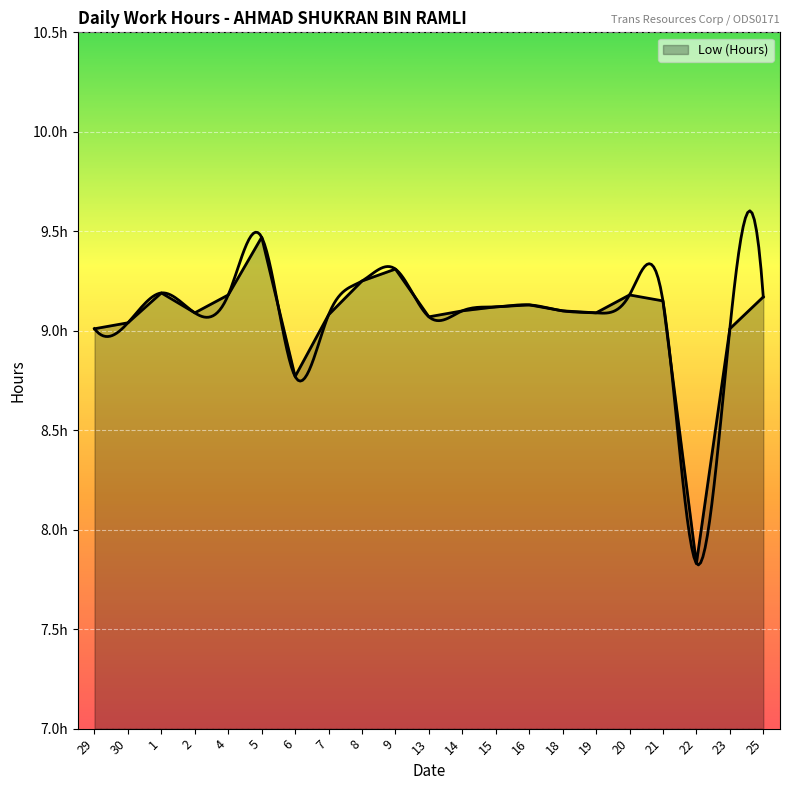

Rank the categories by value from lowest to highest.

22, 6, 29, 23, 30, 13, 7, 2, 19, 14, 18, 15, 16, 21, 25, 4, 20, 1, 8, 9, 5